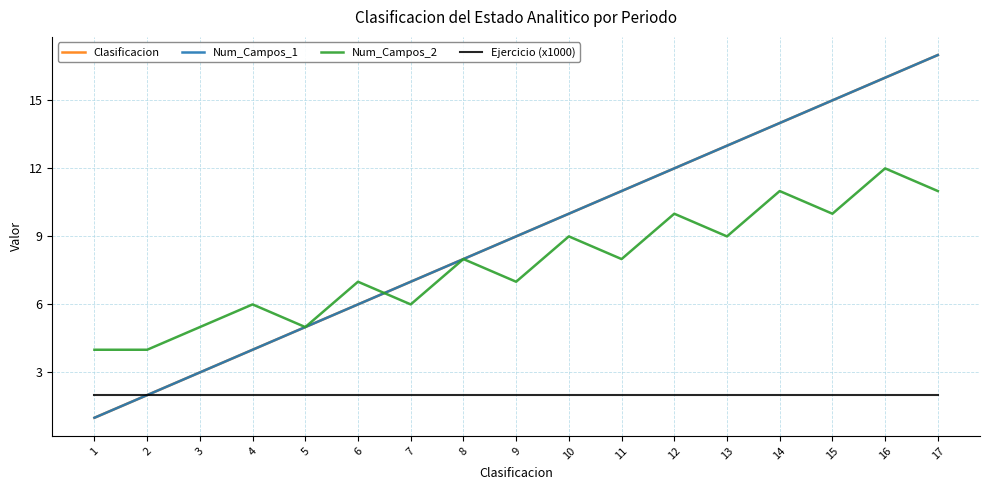

The value of Ejercicio (x1000) at 16 is 0.9. True or false?

False